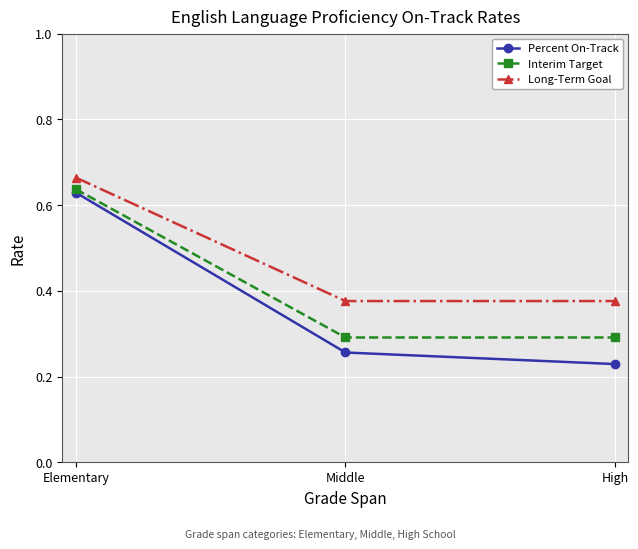

What position from the left is High?

3